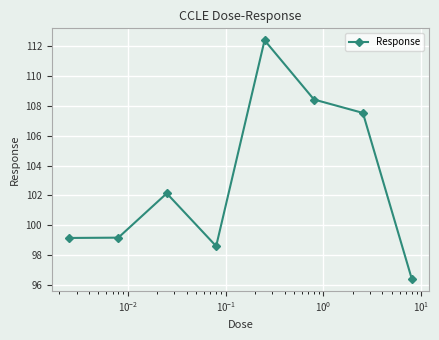

What is the value of the 4th point from the left?

98.6